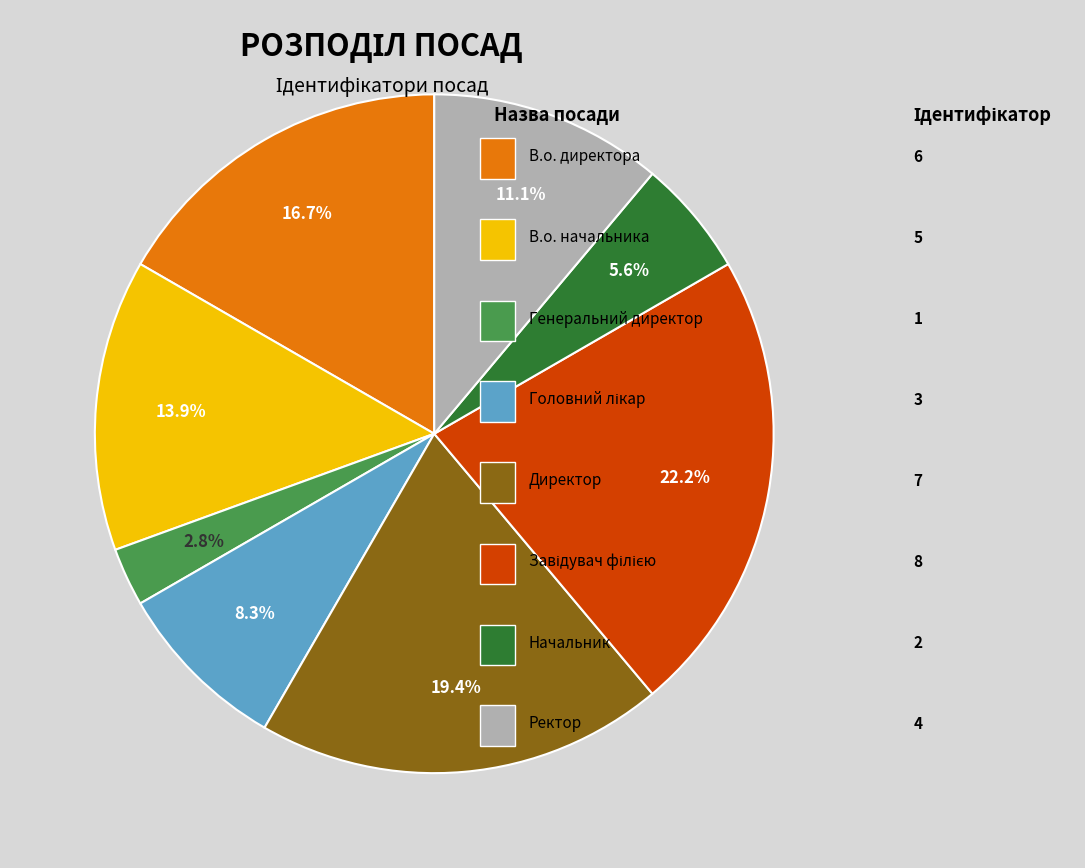

Does any single category account for the majority?

No